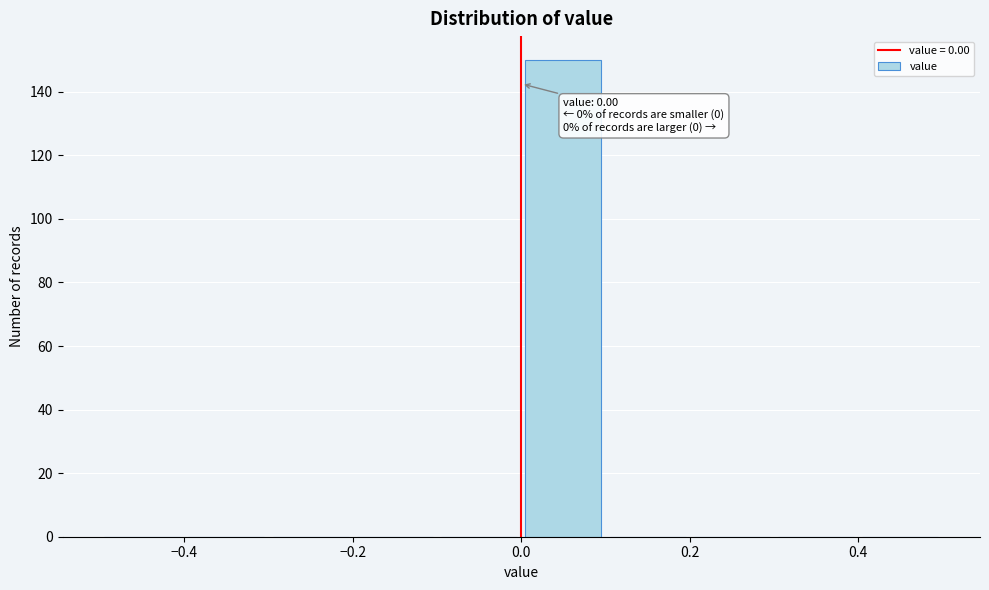

Over which range of the x-axis is the bar tallest?

0.0 to 0.1